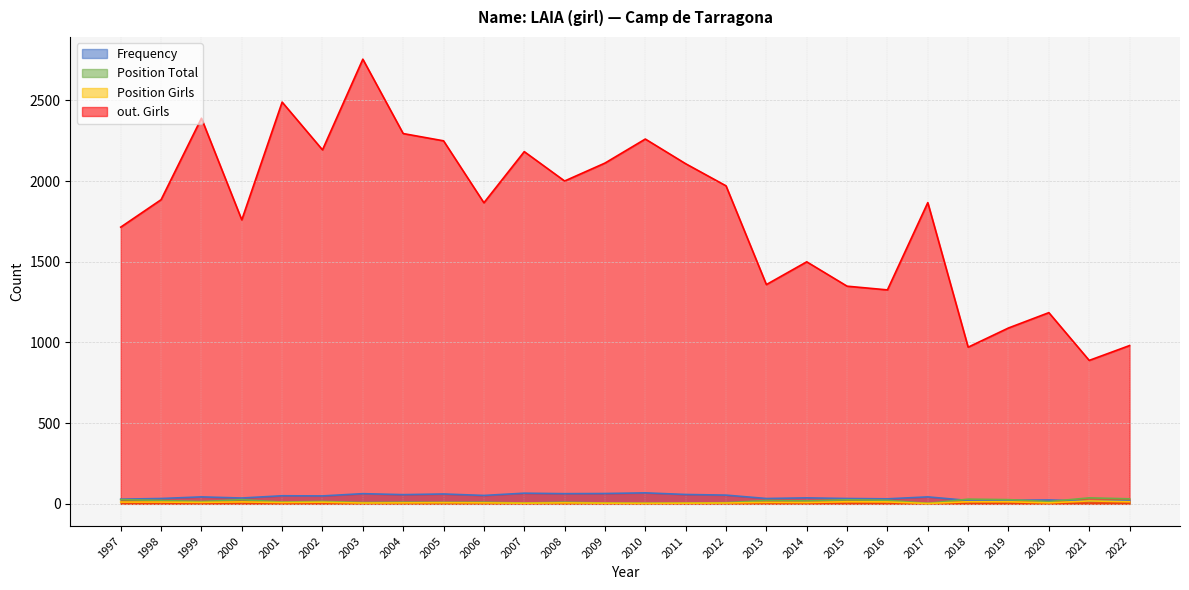

Where is Position. Girls nearest to the value 10?

2002